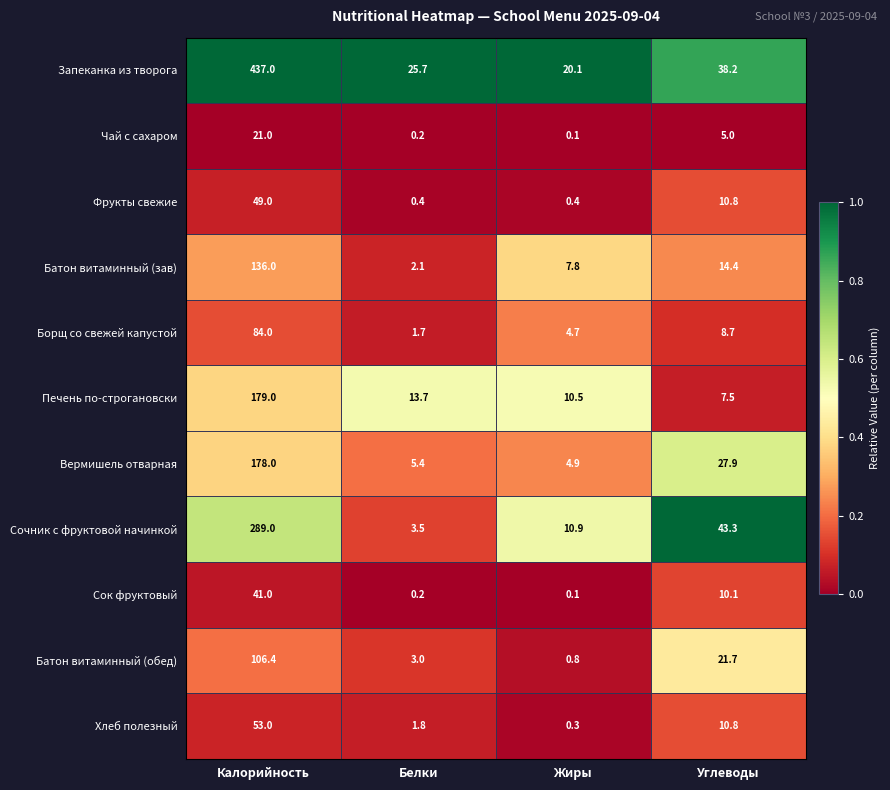

The value of Печень по-строгановски at Жиры is 18.6. True or false?

False